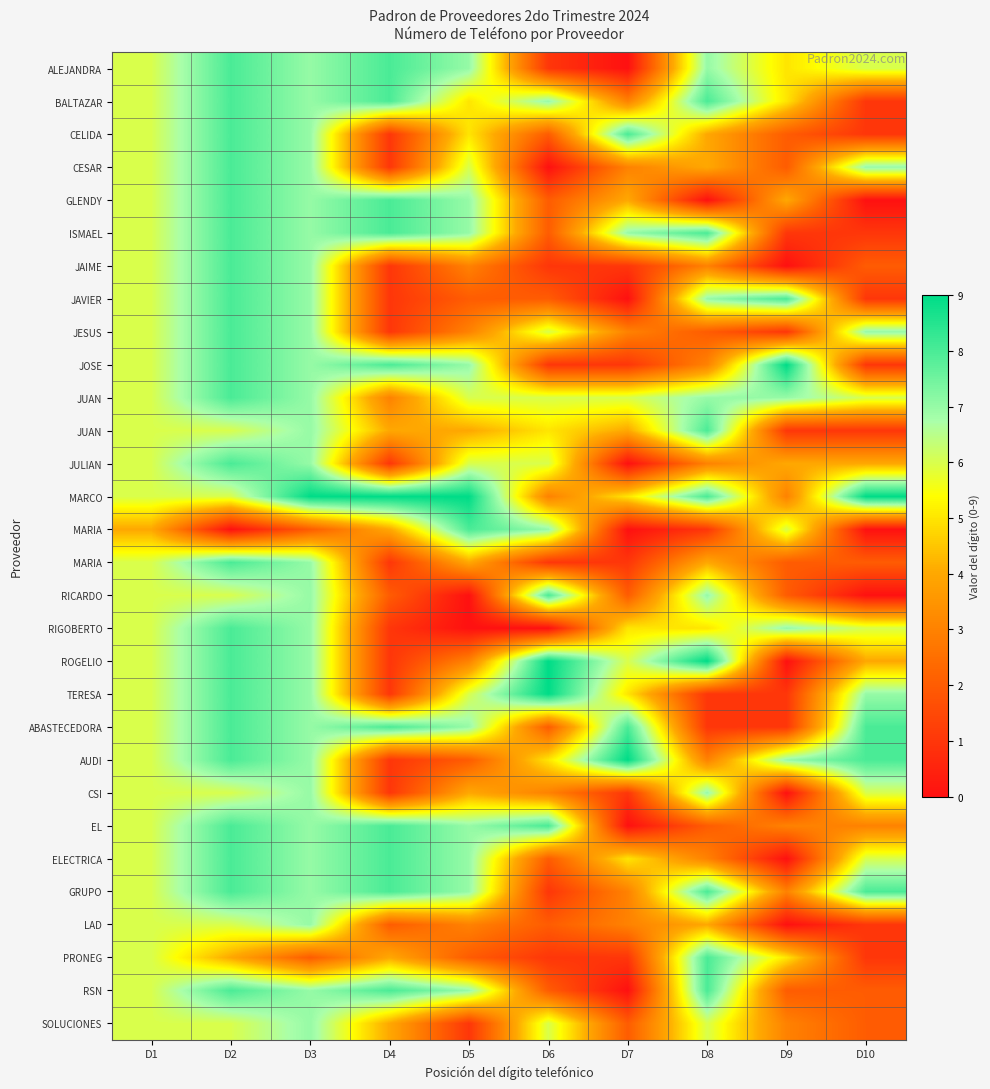

What is the greatest value displayed?

9